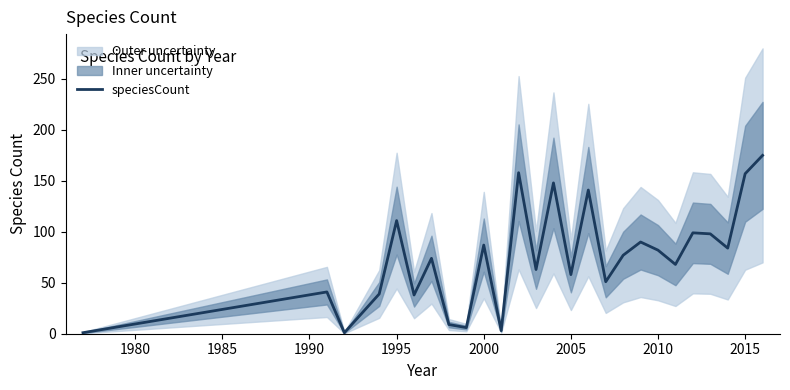

The speciesCount series shows 125 at 2000. True or false?

False